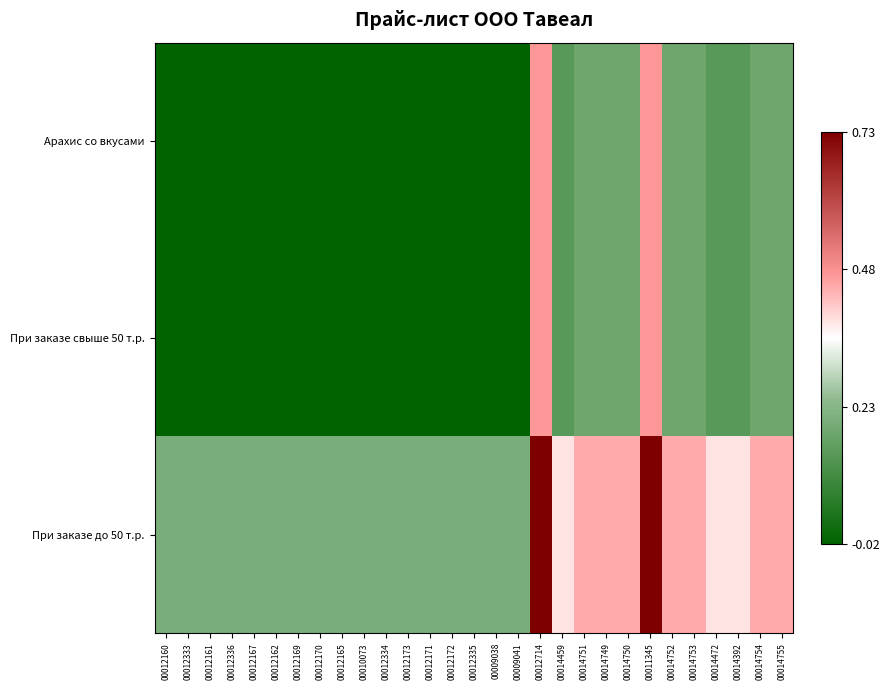

Which series has the largest range (max minus min)?

При заказе до 50 т.р.